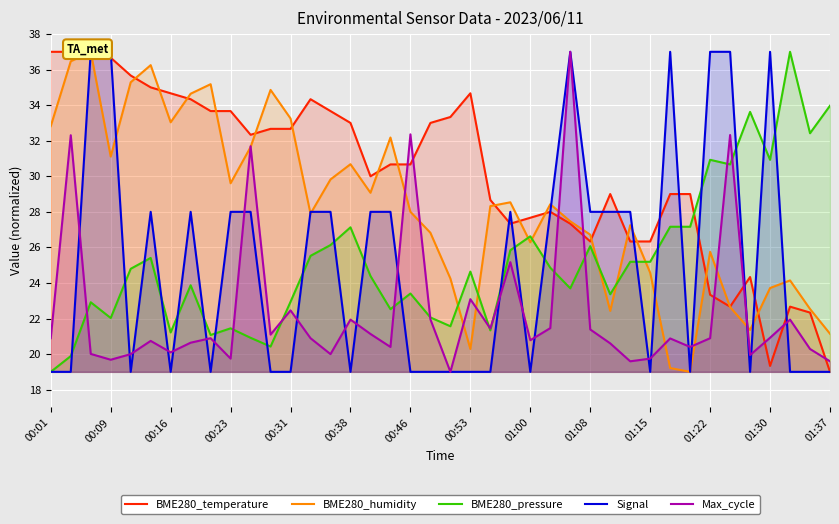

What is the maximum value for BME280_pressure?

37.0